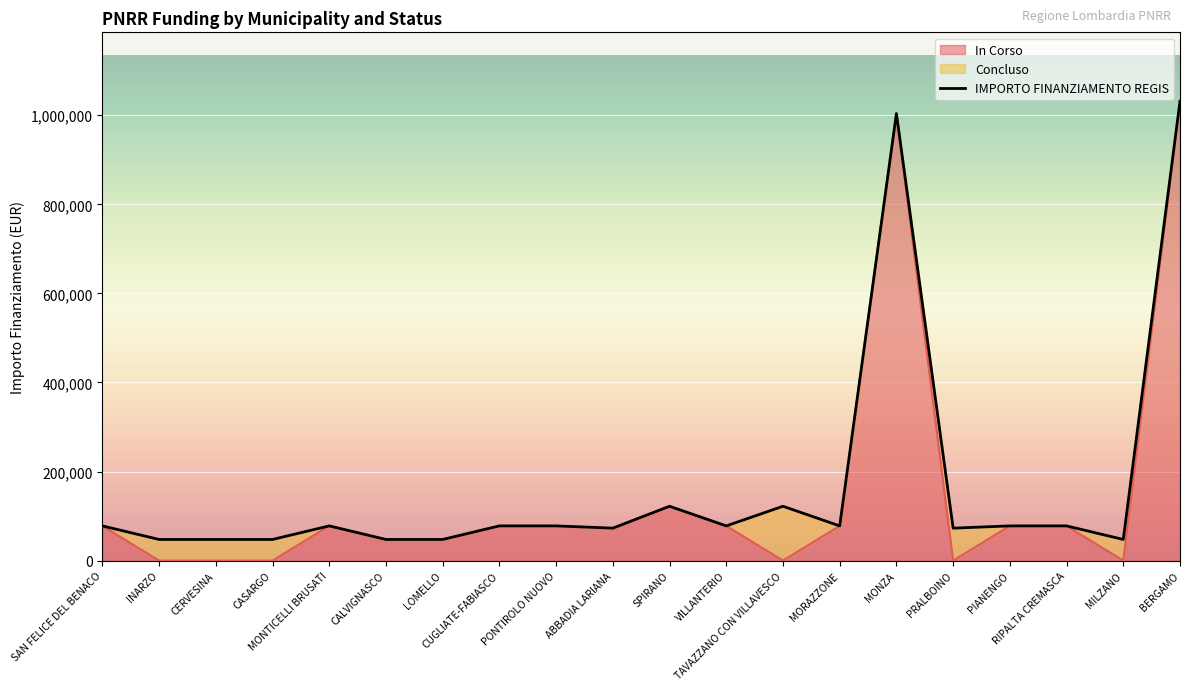

Reading left to right, list all the values displayed in this chart.

77897	47427	47427	47427	77897	47427	47427	77897	77897	72828	121992	77897	121992	77897	1003880	72828	77897	77897	47427	1031574